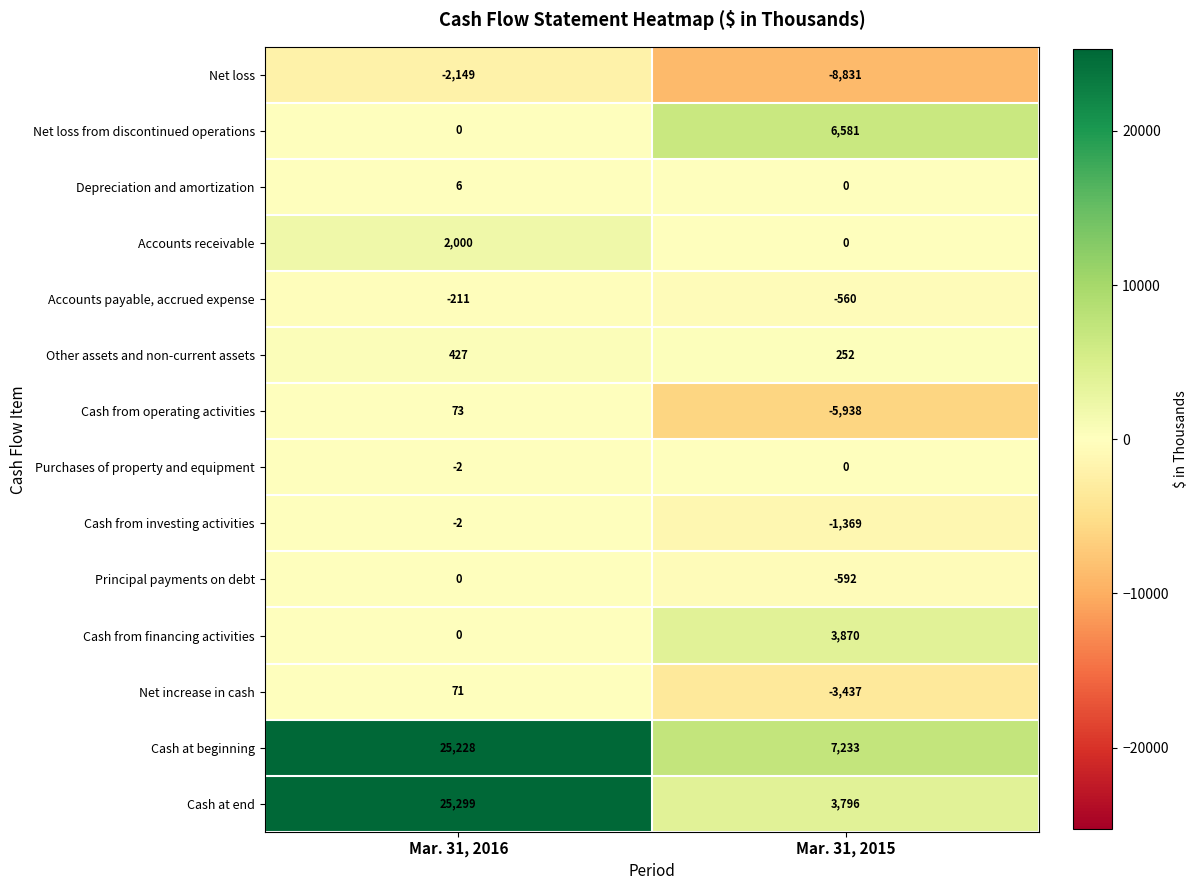

What is the spread (max minus min) of values at Mar. 31, 2016?

27448